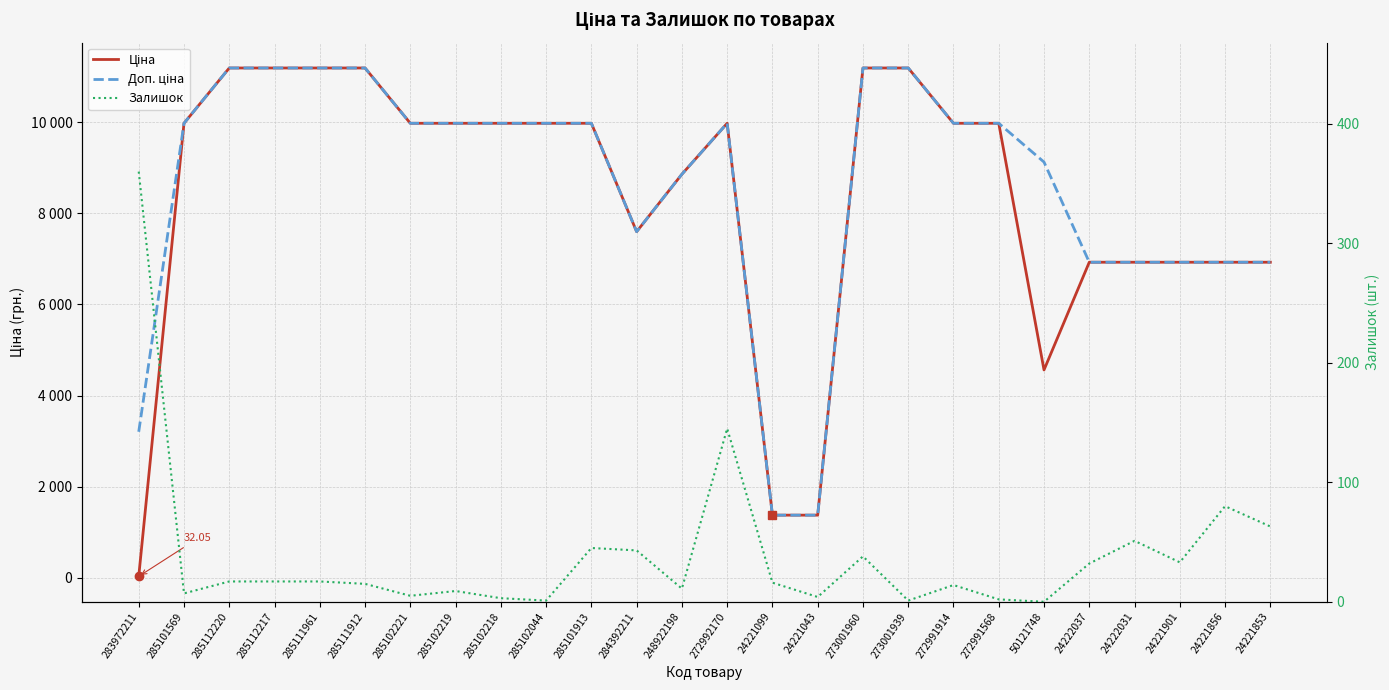

Does the chart display data point markers on the line(s)?

No